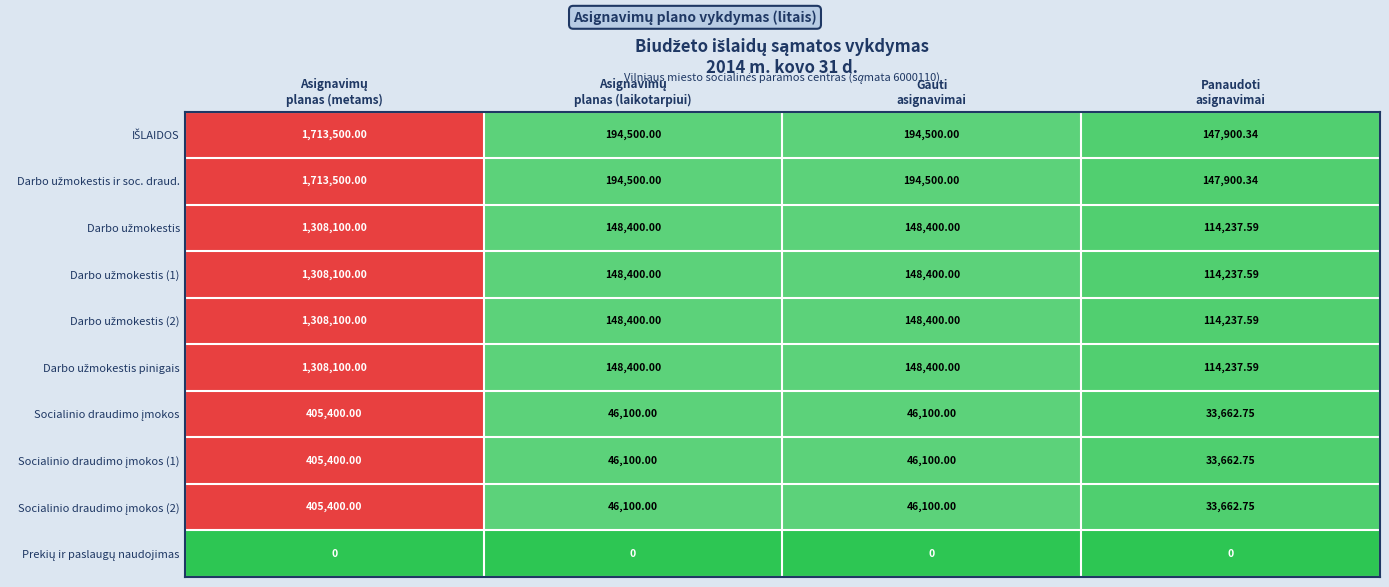

At how many categories does at least one series exceed 0?

4